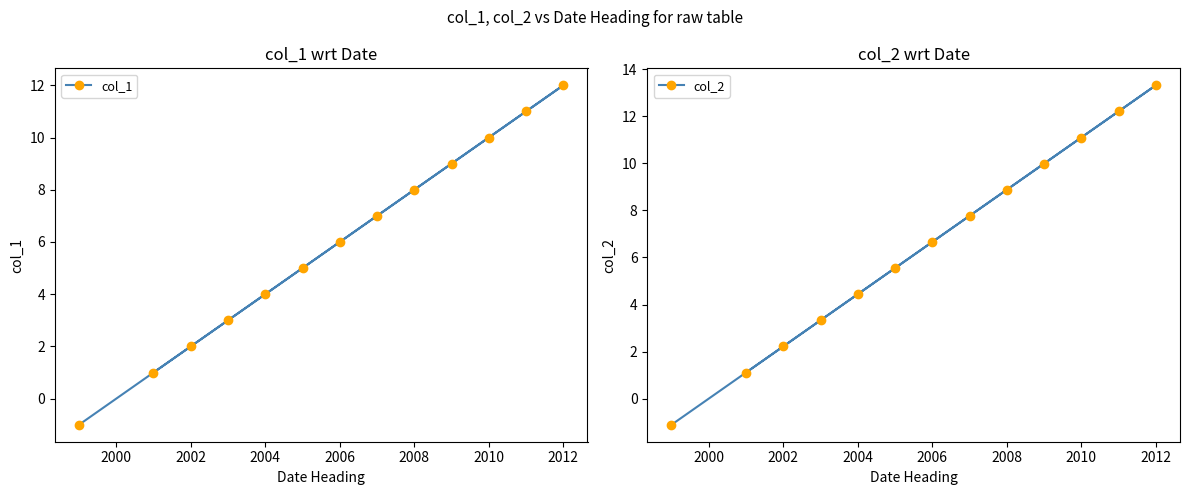

What is the greatest value displayed?

13.3